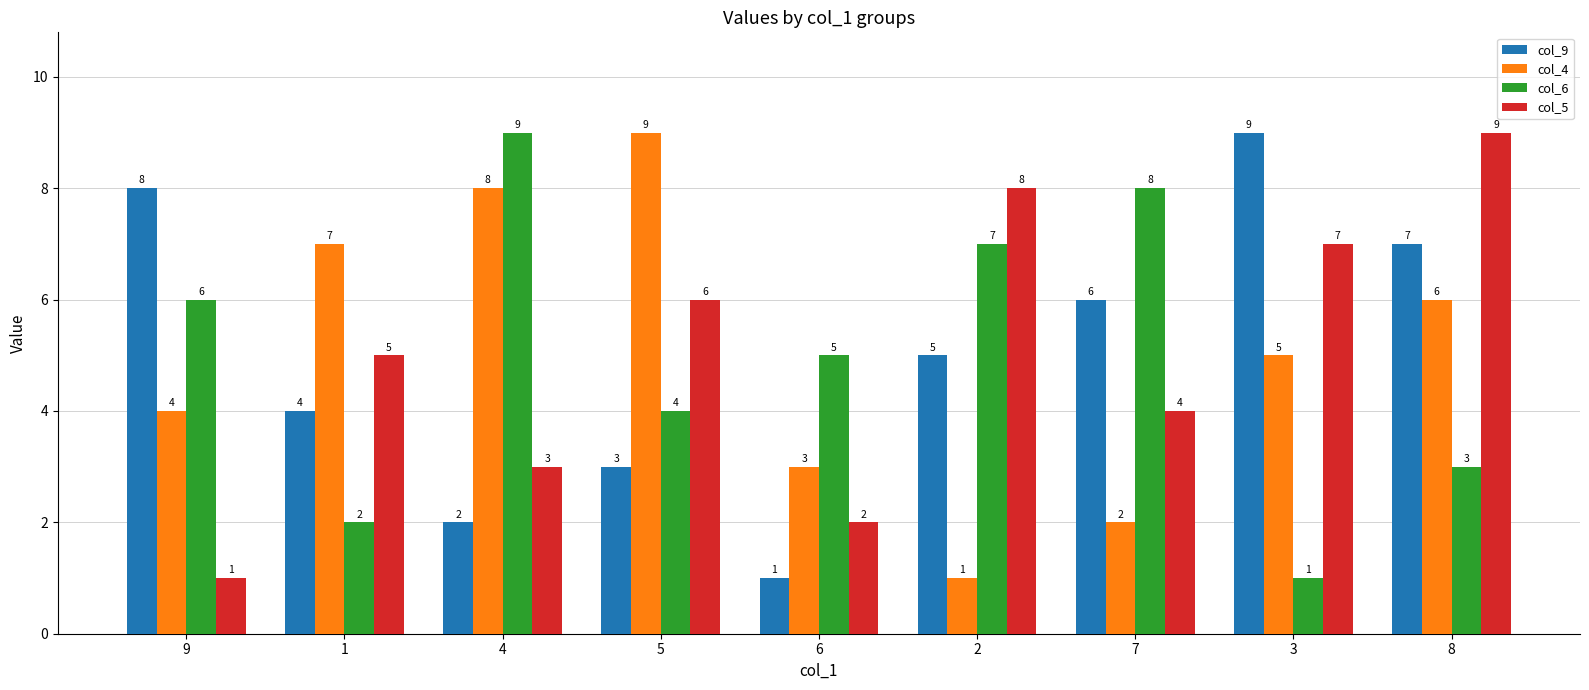

Read the col_9 value at 8.

7